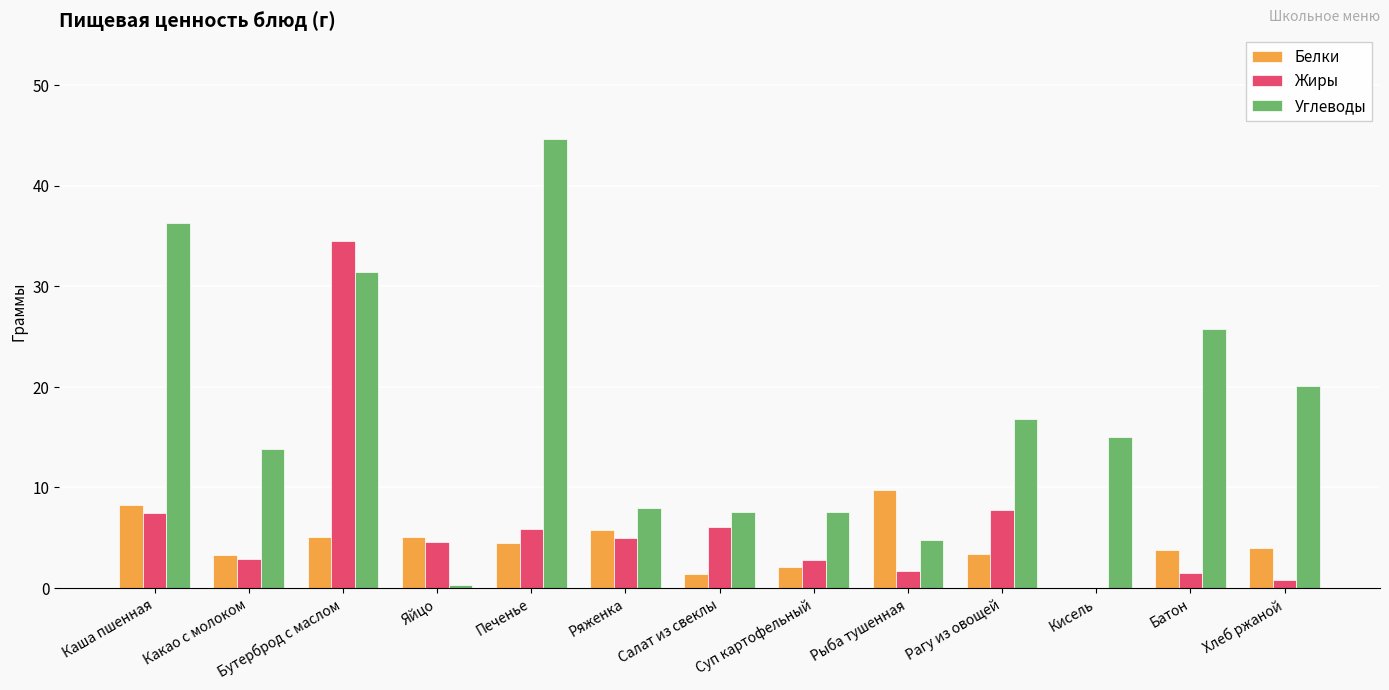

Are the bars grouped side by side (vs. stacked)?

Yes